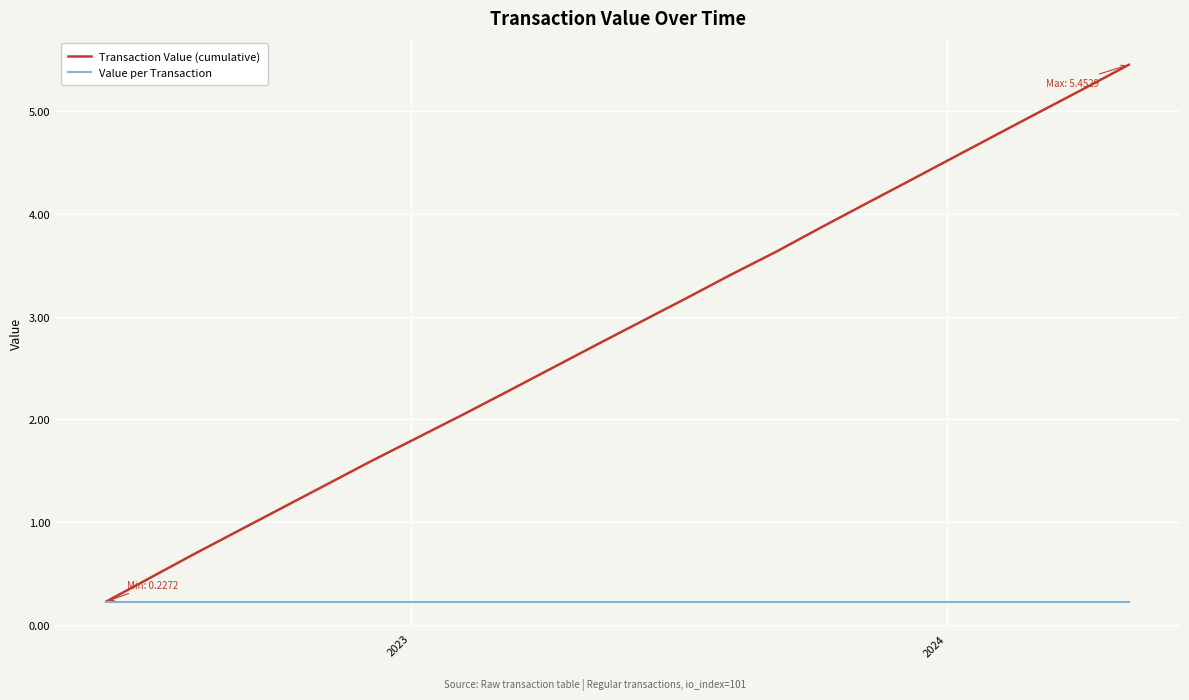

What is the maximum value shown in the chart?

5.5